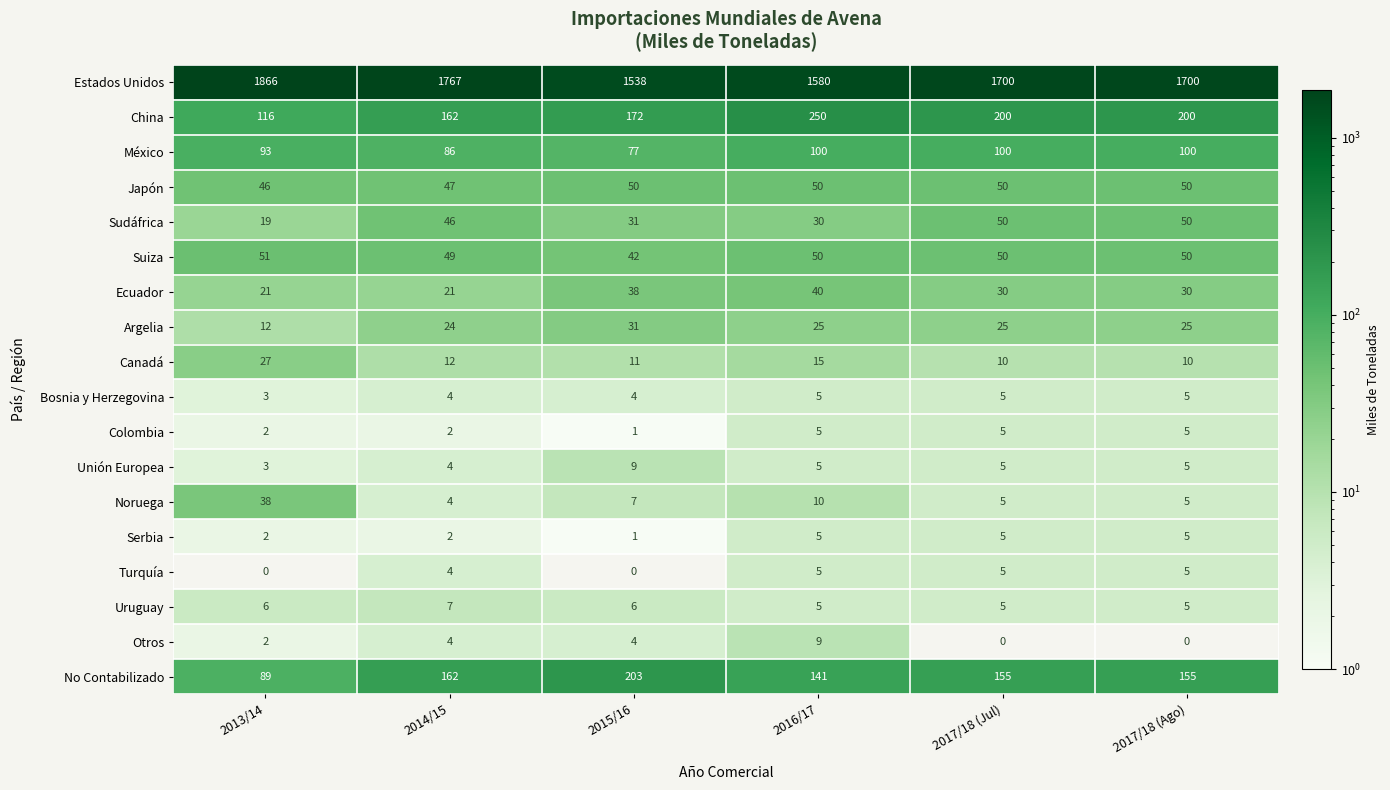

Which series has the largest range (max minus min)?

Estados Unidos